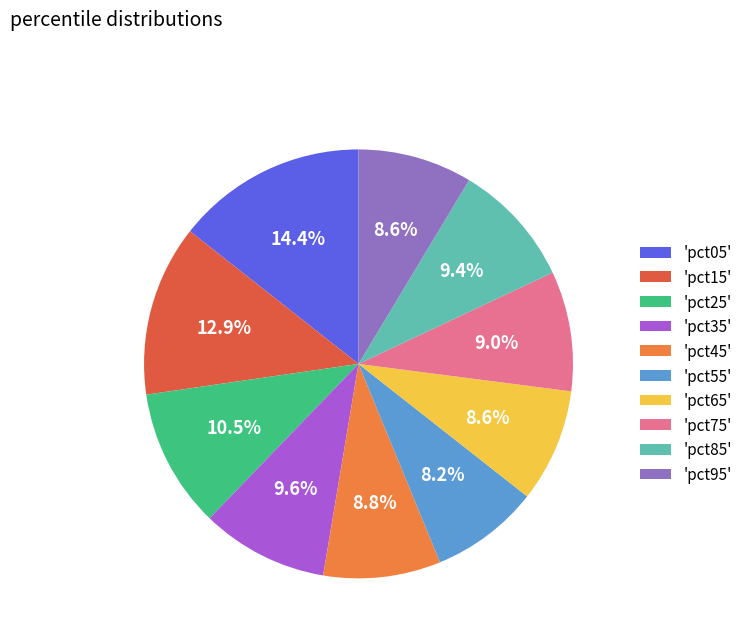

Which slice is the largest?

'pct05'